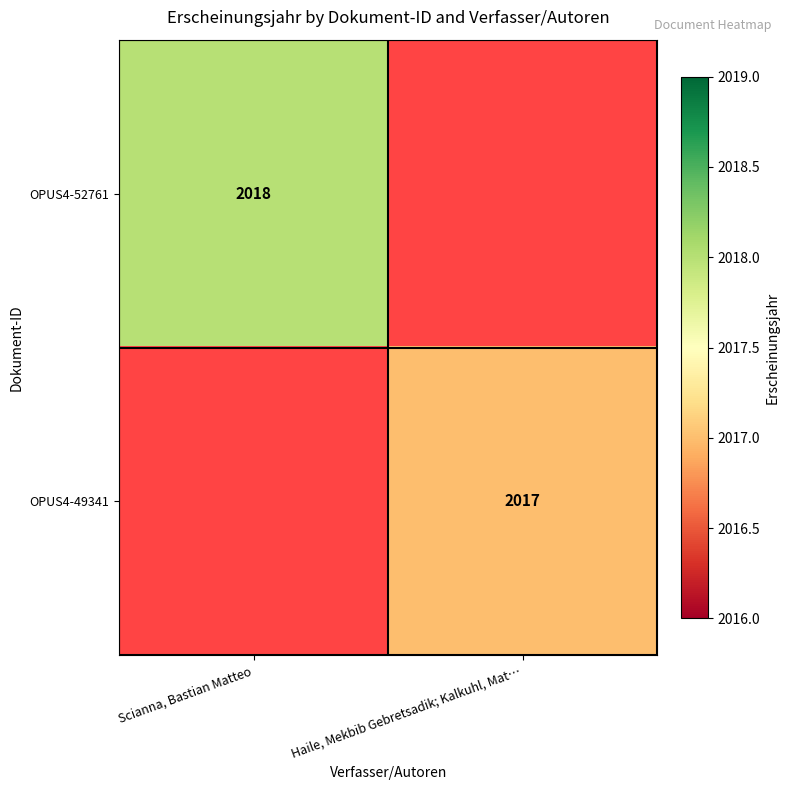

Count the number of categories in the chart.

2